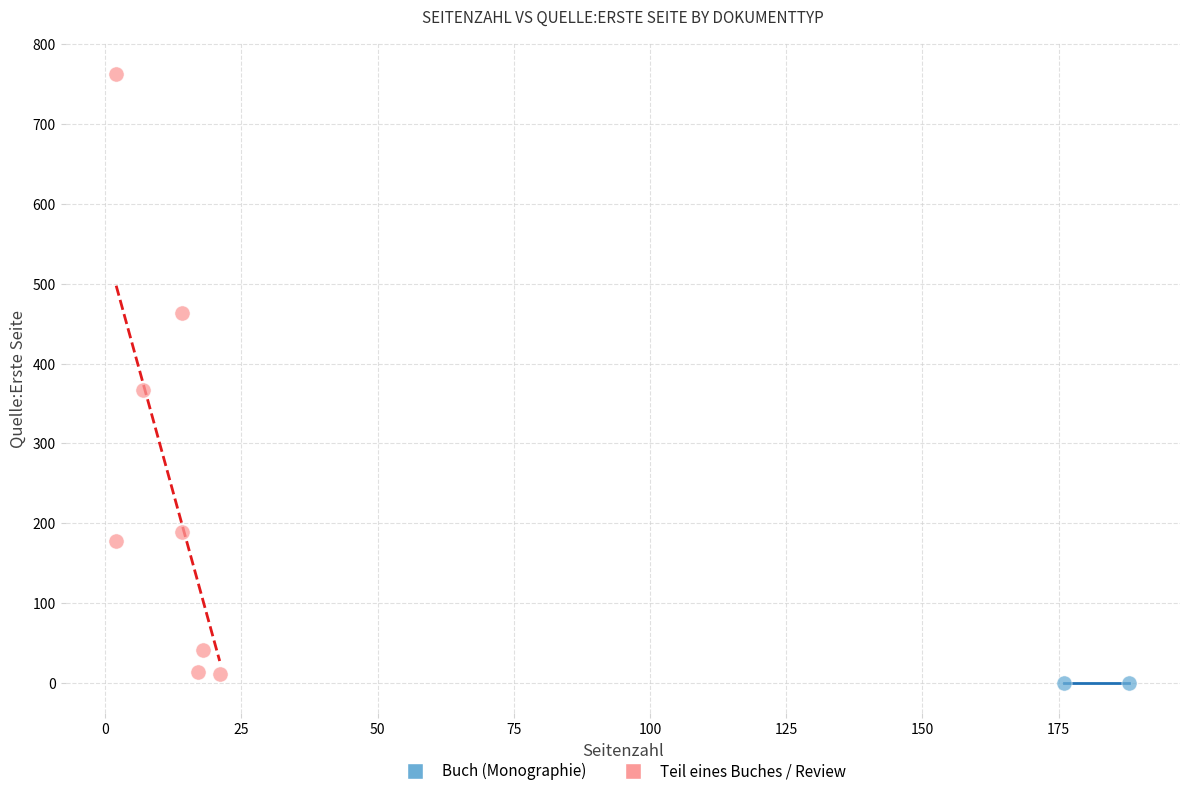

Which series contains the lowest Y value?

Buch (Monographie)